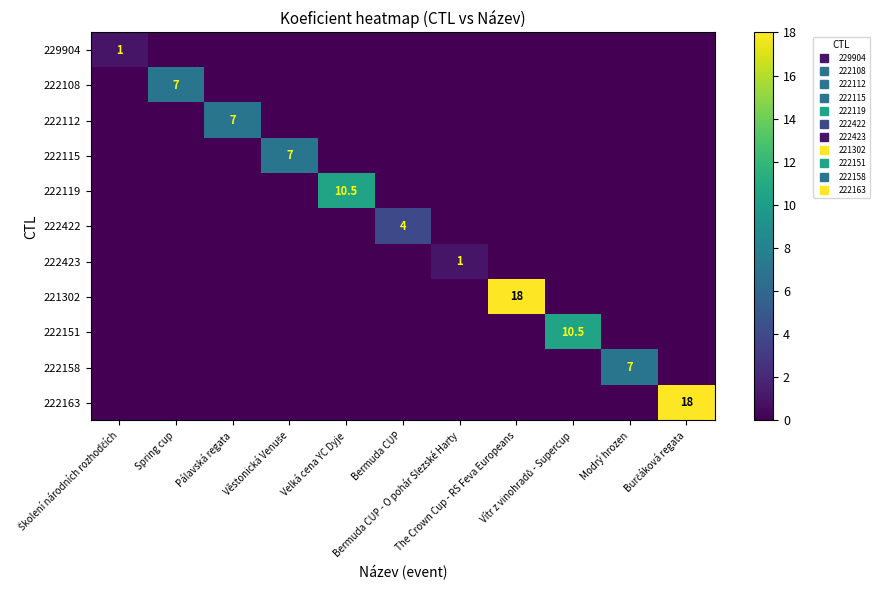

At which category is the sum across all series the highest?

The Crown Cup - RS Feva Europeans